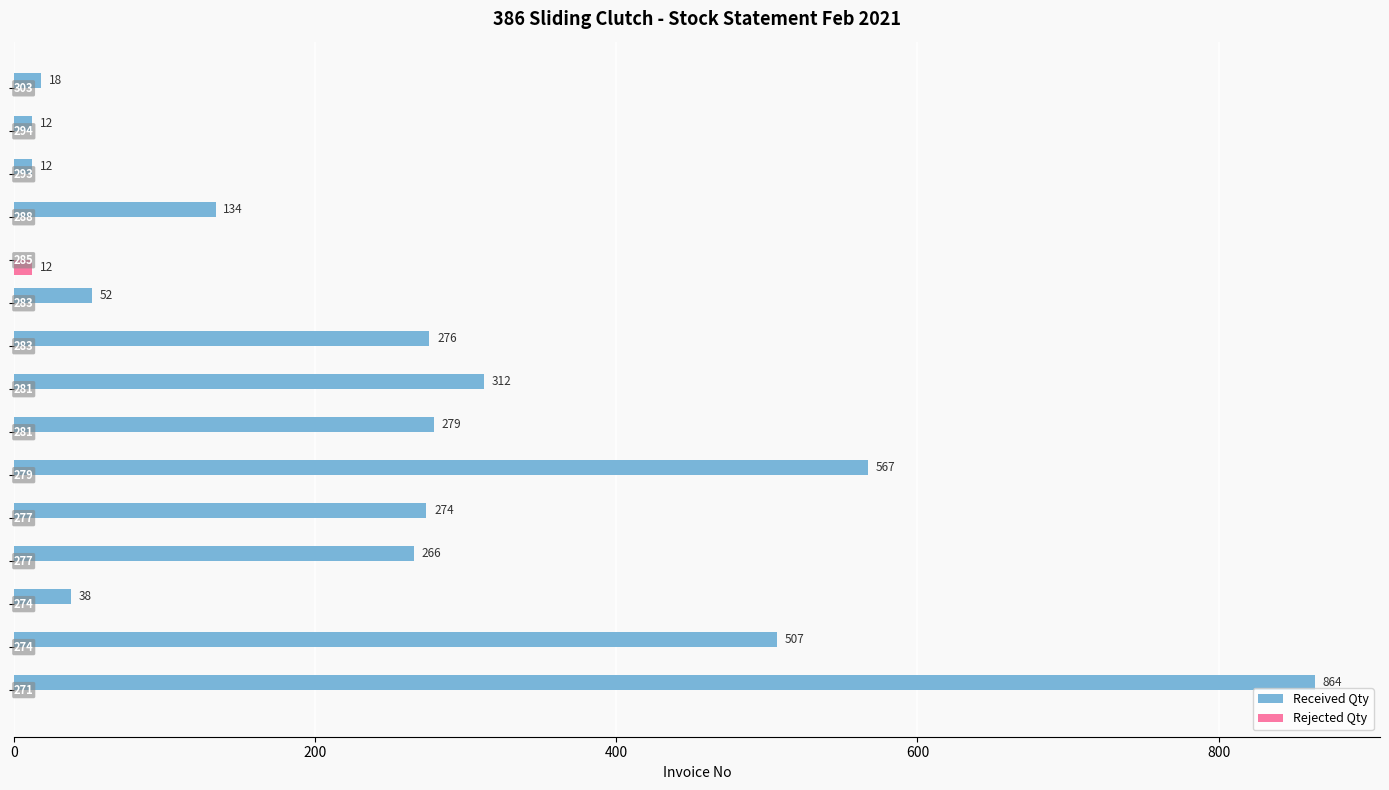

What is the sum of all Received Qty values?

3611